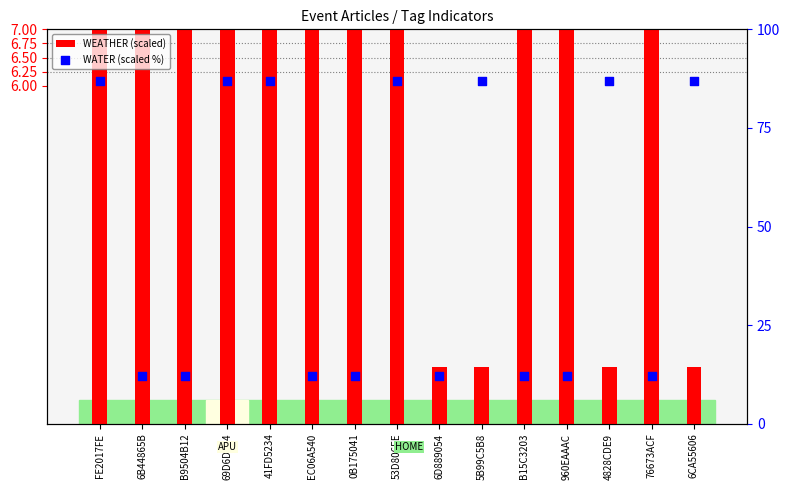

What are all the series names shown in the legend?

WEATHER (scaled), WATER (scaled %)